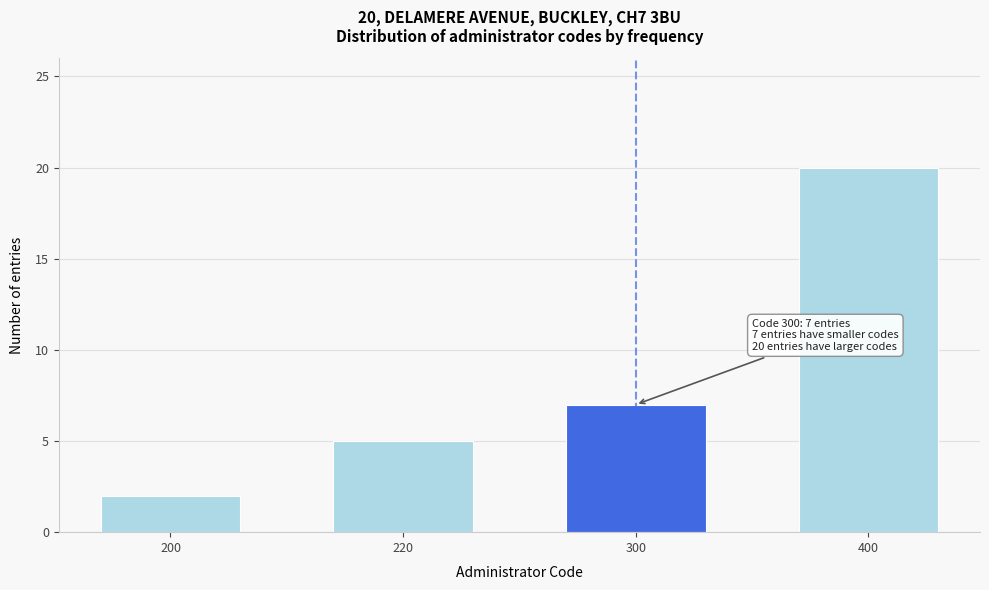

Reading left to right, what are all the values shown in this chart?

2	5	7	20